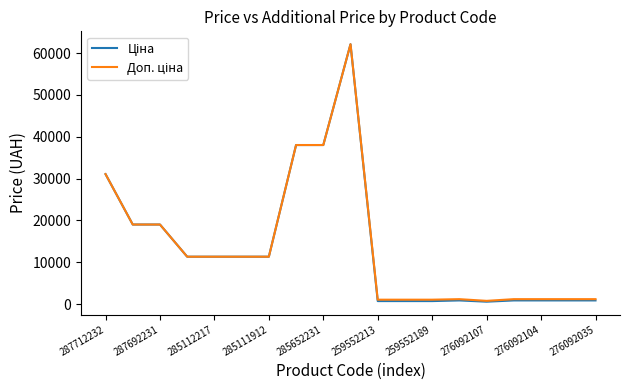

What is the greatest value displayed?

62116.9